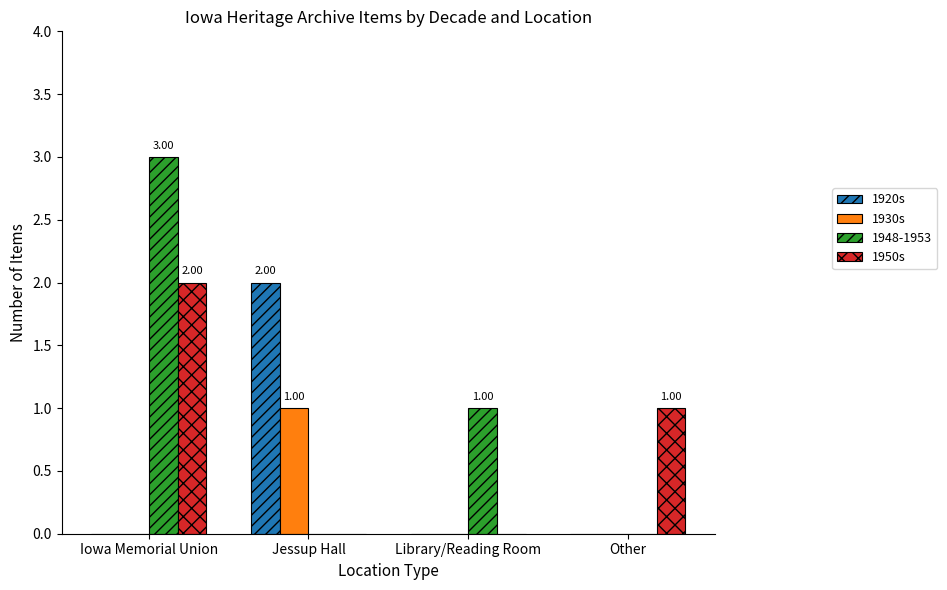

How many data points does each series have?

4